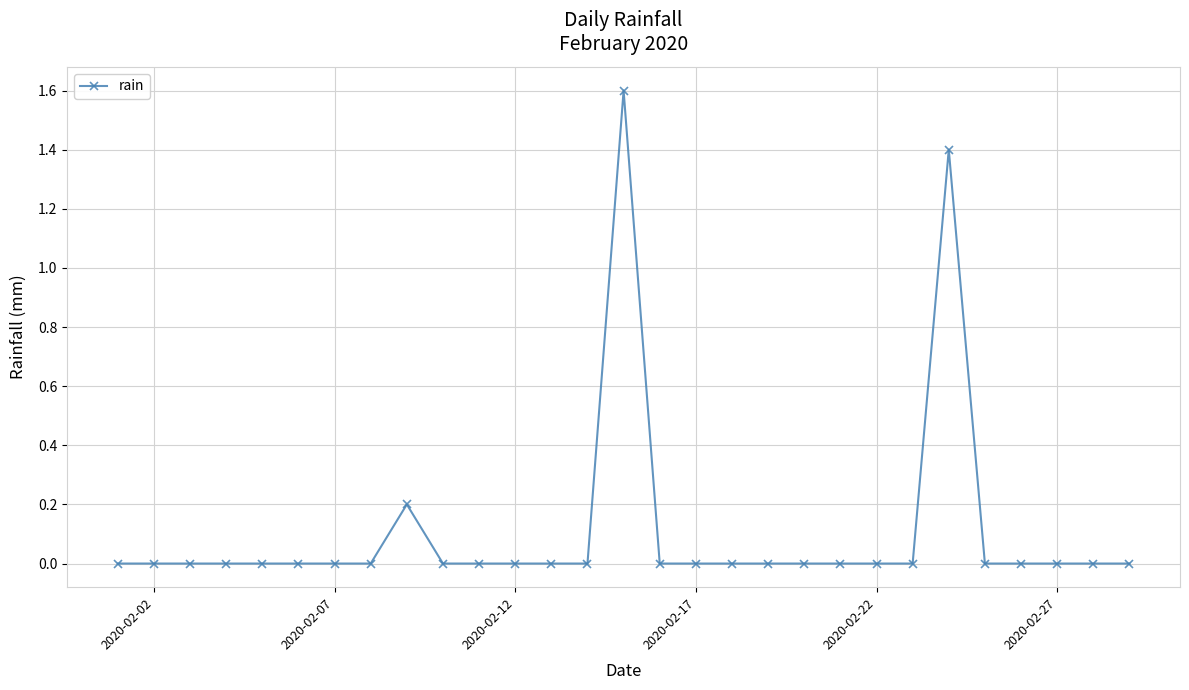

What is the maximum value shown in the chart?

1.6